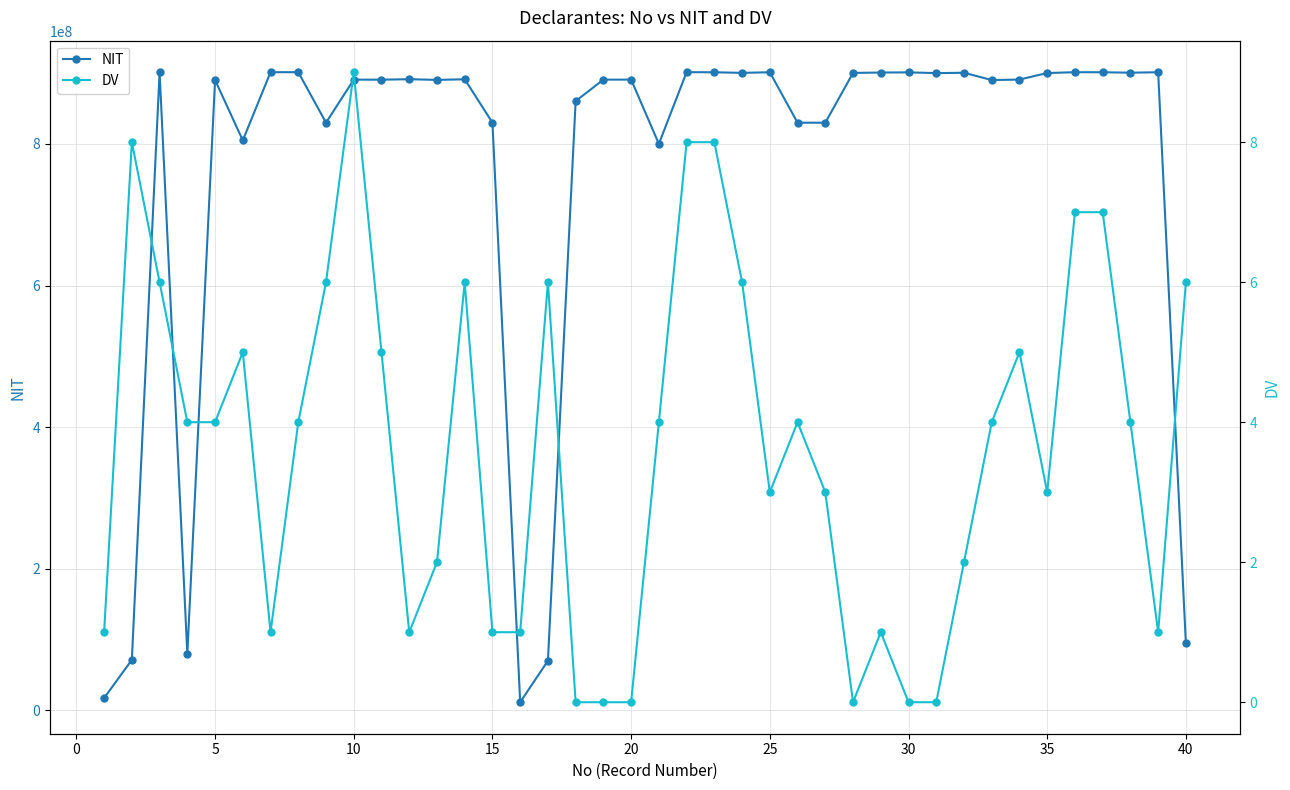

The value of NIT at 30 is 901155513. True or false?

True